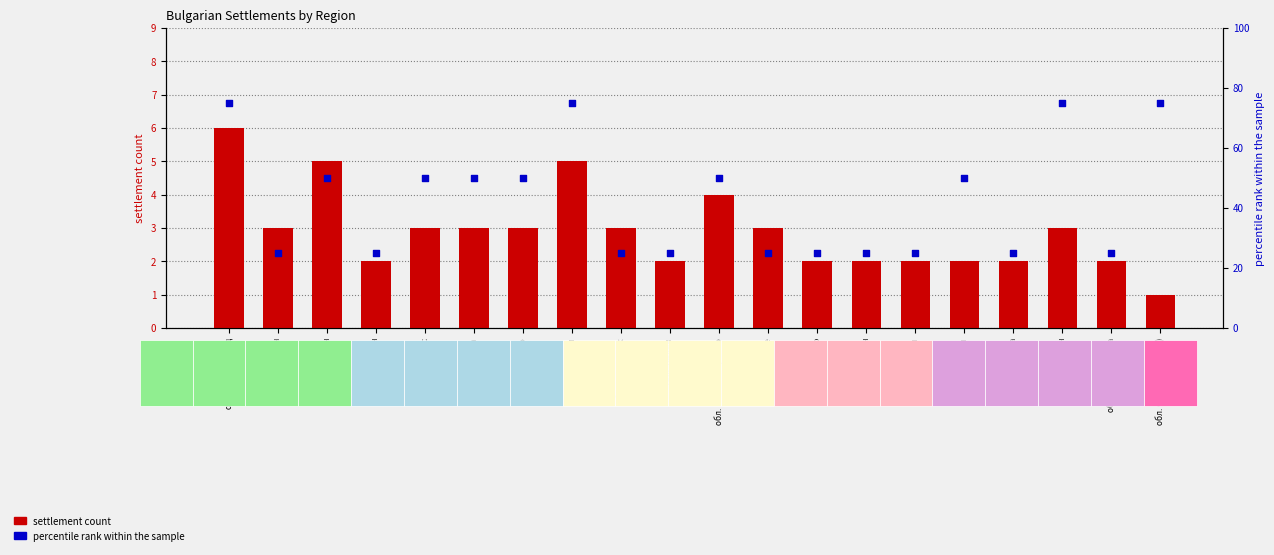

Which series reaches the maximum Y coordinate?

percentile rank within the sample